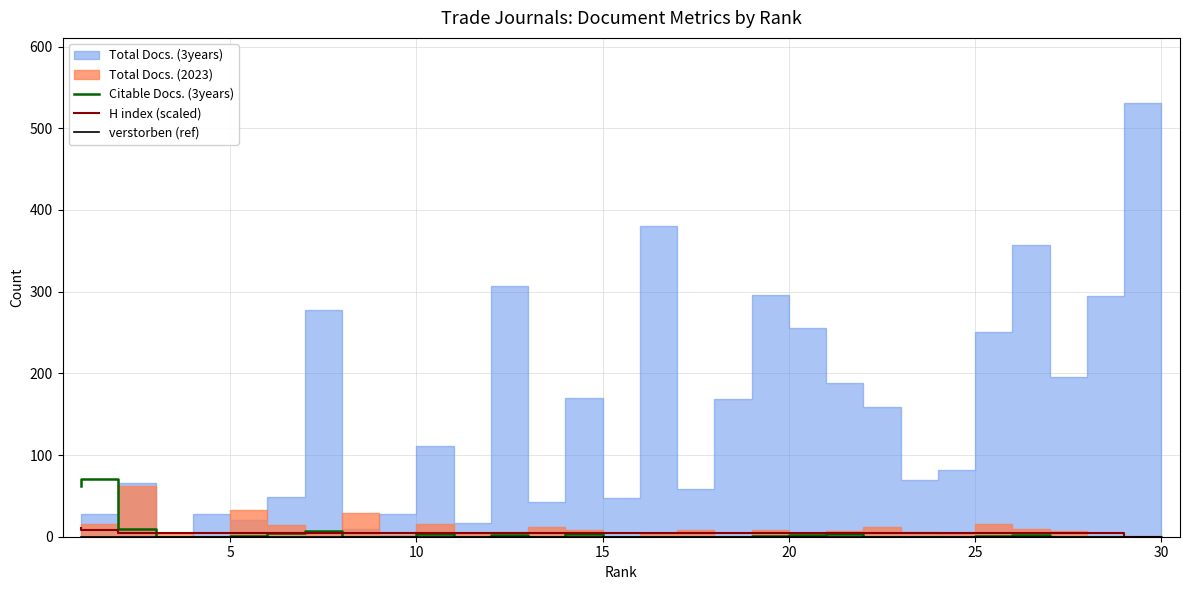

Which series ends up on top after the final intersection of Citable Docs. (3years) and H index (scaled)?

H index (scaled)